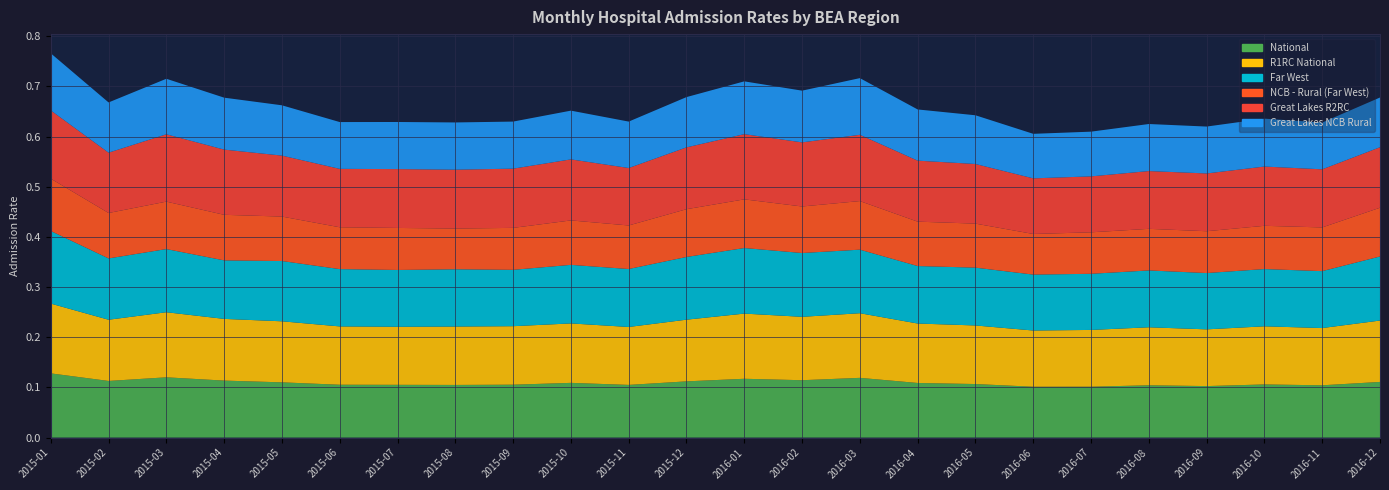

Reading left to right, extract all data points from this chart.

National: 0.1	0.1	0.1	0.1	0.1	0.1	0.1	0.1	0.1	0.1	0.1	0.1	0.1	0.1	0.1	0.1	0.1	0.1	0.1	0.1	0.1	0.1	0.1	0.1
R1RC National: 0.1	0.1	0.1	0.1	0.1	0.1	0.1	0.1	0.1	0.1	0.1	0.1	0.1	0.1	0.1	0.1	0.1	0.1	0.1	0.1	0.1	0.1	0.1	0.1
Far West: 0.1	0.1	0.1	0.1	0.1	0.1	0.1	0.1	0.1	0.1	0.1	0.1	0.1	0.1	0.1	0.1	0.1	0.1	0.1	0.1	0.1	0.1	0.1	0.1
NCB - Rural (Far West): 0.1	0.1	0.1	0.1	0.1	0.1	0.1	0.1	0.1	0.1	0.1	0.1	0.1	0.1	0.1	0.1	0.1	0.1	0.1	0.1	0.1	0.1	0.1	0.1
Great Lakes R2RC: 0.1	0.1	0.1	0.1	0.1	0.1	0.1	0.1	0.1	0.1	0.1	0.1	0.1	0.1	0.1	0.1	0.1	0.1	0.1	0.1	0.1	0.1	0.1	0.1
Great Lakes NCB Rural: 0.1	0.1	0.1	0.1	0.1	0.1	0.1	0.1	0.1	0.1	0.1	0.1	0.1	0.1	0.1	0.1	0.1	0.1	0.1	0.1	0.1	0.1	0.1	0.1